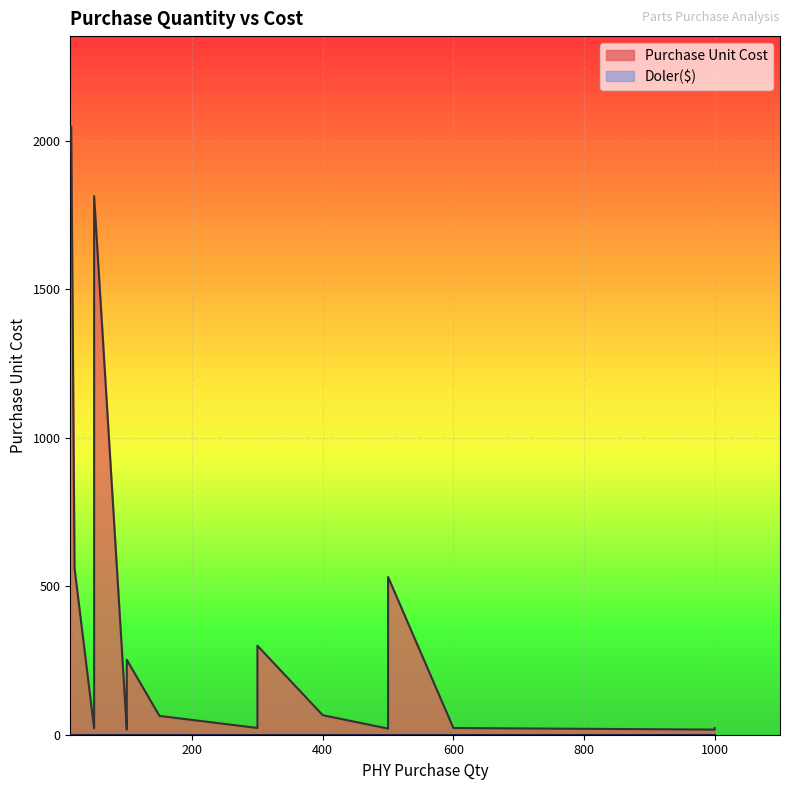

What is the label of the 3rd point from the left?

50